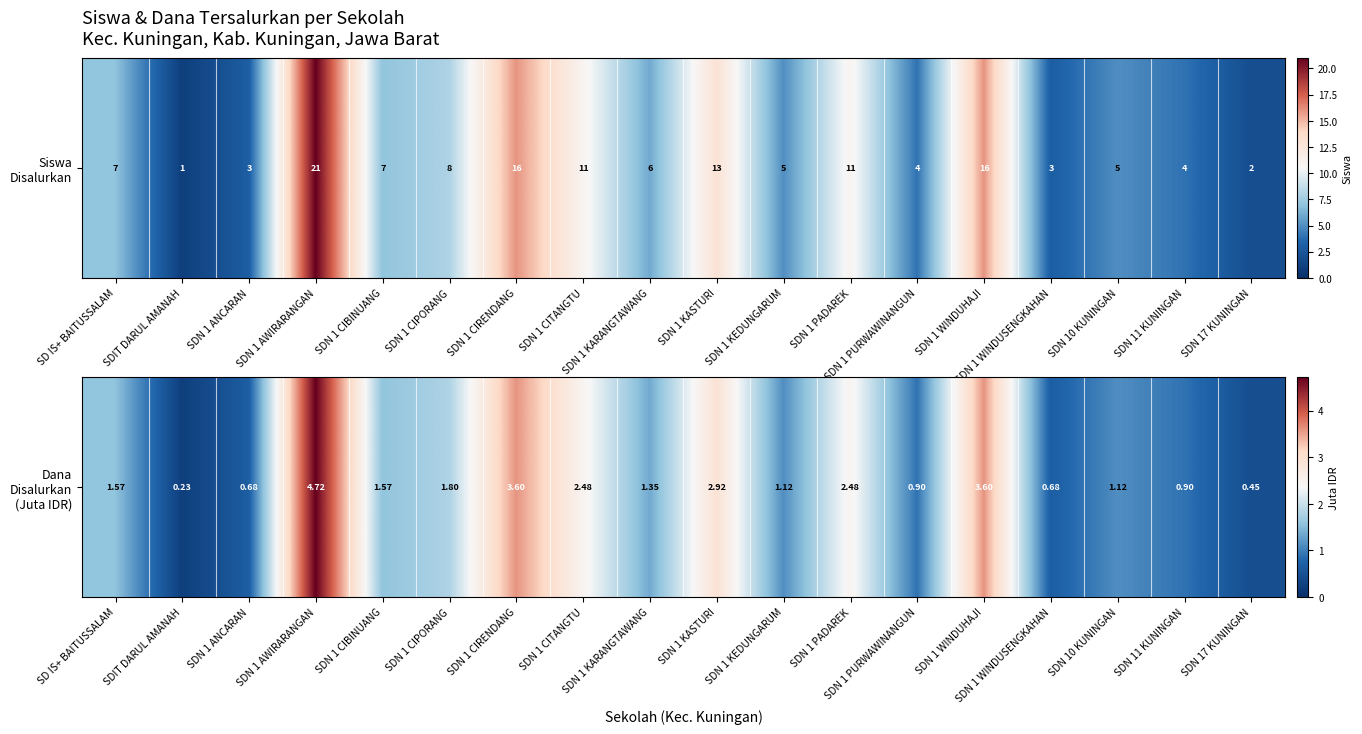

What is the change in value from SDN 1 AWIRARANGAN to SDN 1 KARANGTAWANG?

-3.4